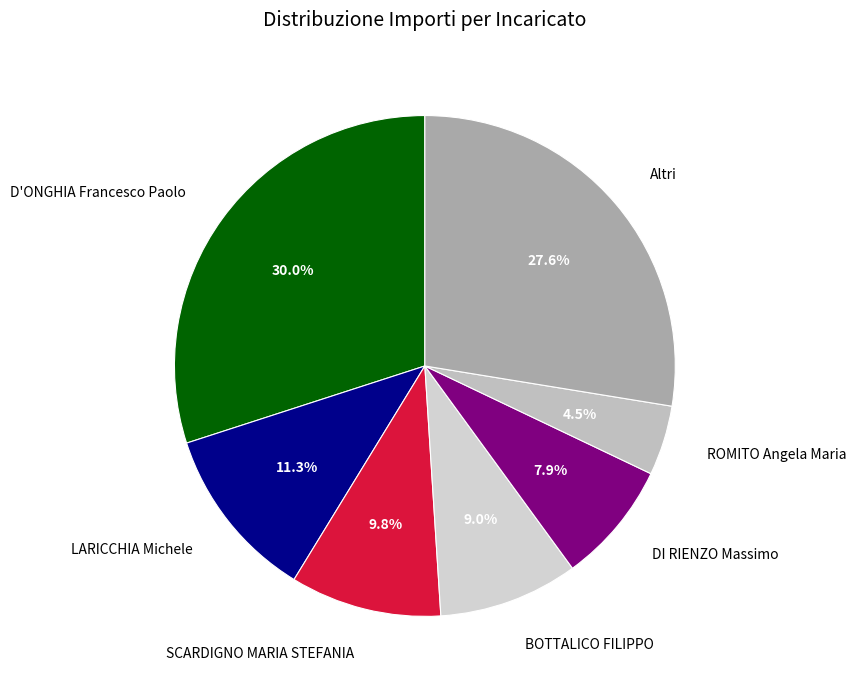

Rank the categories by value from lowest to highest.

ROMITO Angela Maria, DI RIENZO Massimo, BOTTALICO FILIPPO, SCARDIGNO MARIA STEFANIA, LARICCHIA Michele, Altri, D'ONGHIA Francesco Paolo